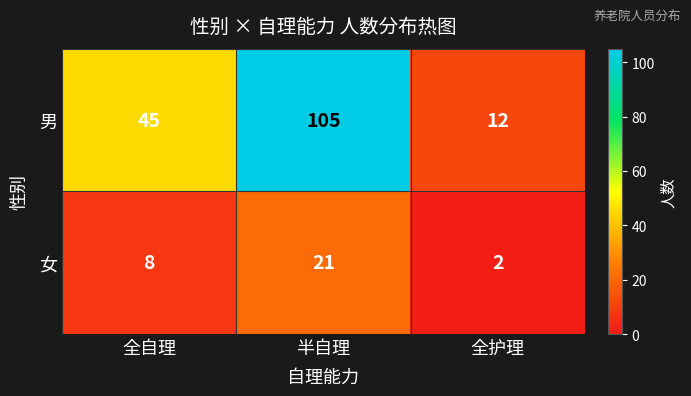

At which label is 男 closest to 58?

全自理